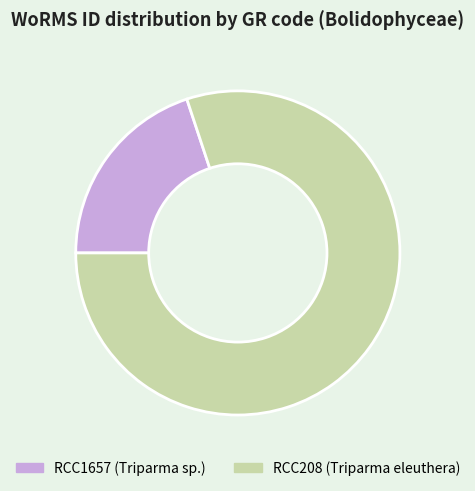

Between RCC1657 (Triparma sp.) and RCC208 (Triparma eleuthera), which is larger?

RCC208 (Triparma eleuthera)